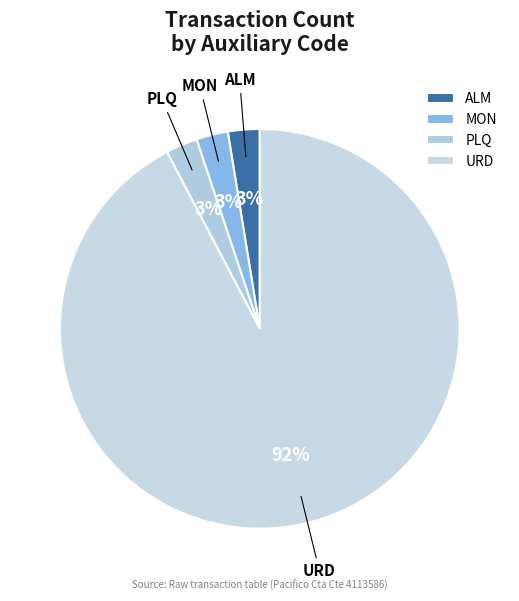

Which slice is the largest?

URD